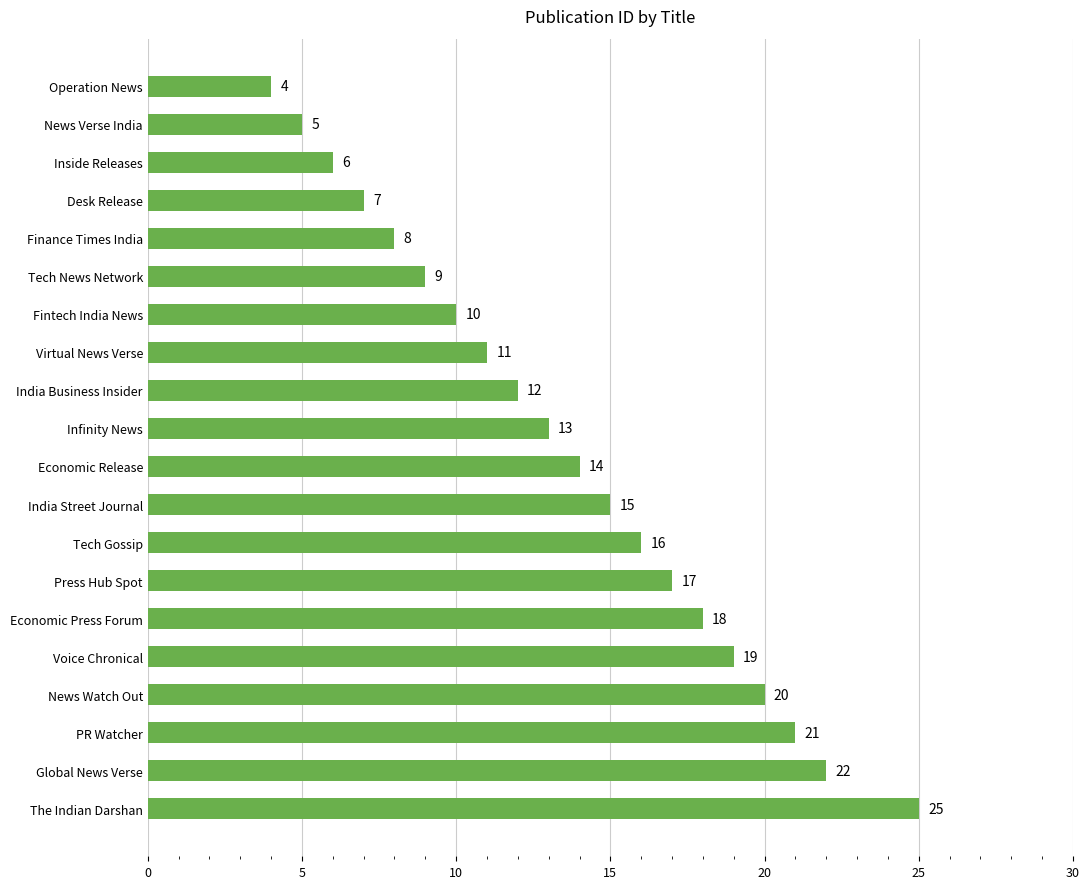

What is the difference between the second highest and minimum values?

18